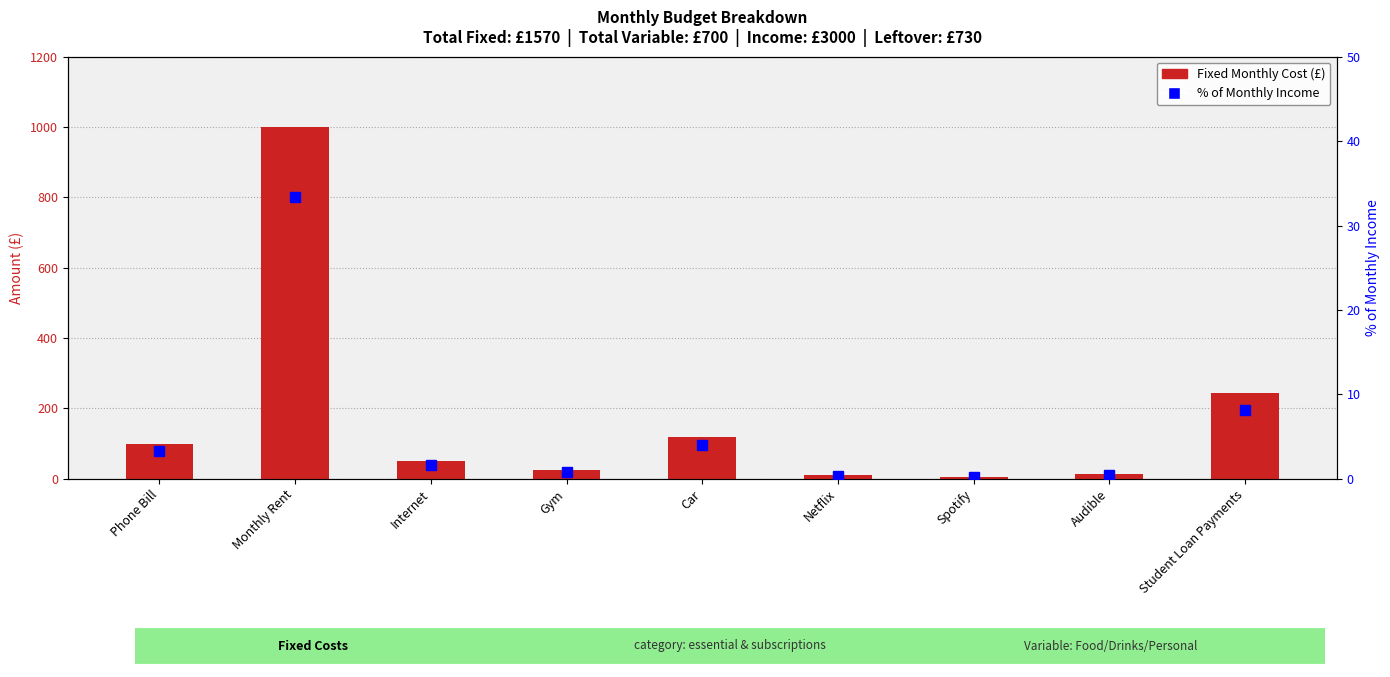

What is the sum of all Fixed Monthly Cost values?

1570.0